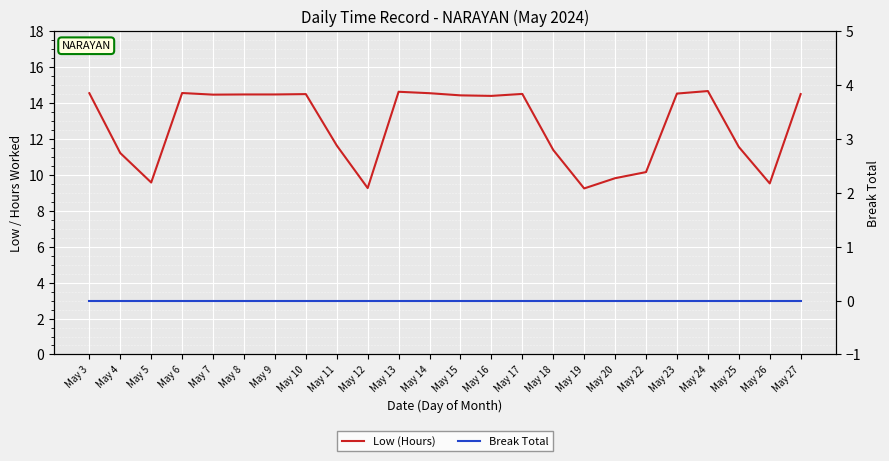

Is the value of Low (Hours) at May 14 greater than the value of Break Total at May 24?

Yes